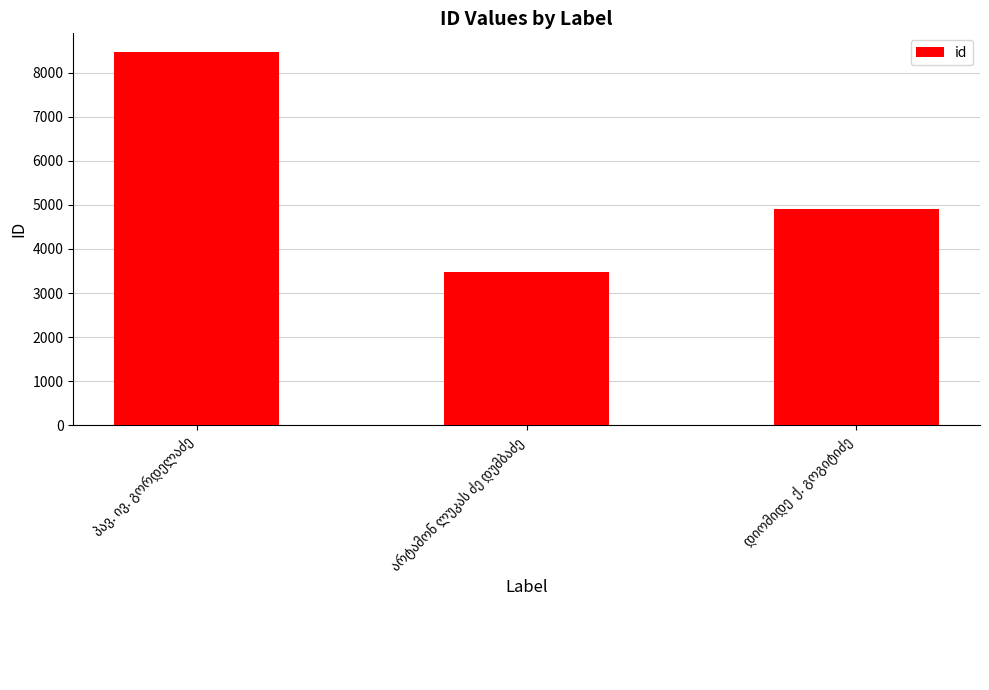

What is the value of the 1st bar from the left?

8471